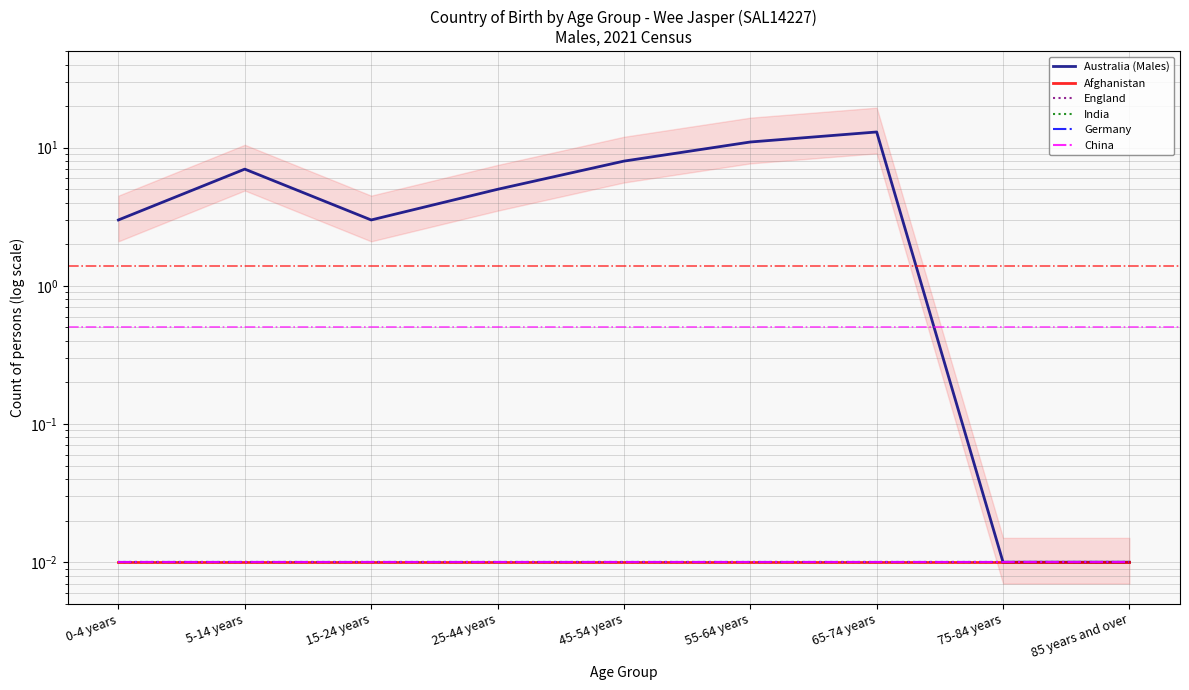

What is the spread (max minus min) of values at 15-24 years?

3.0